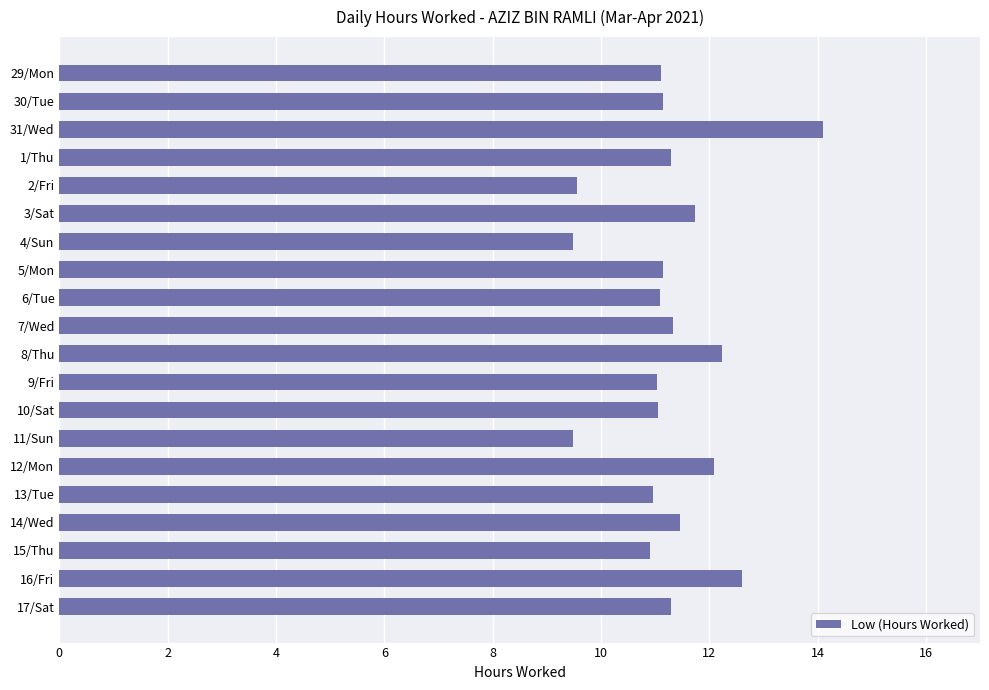

What is the sum of the values at 6/Tue and 5/Mon?

22.2